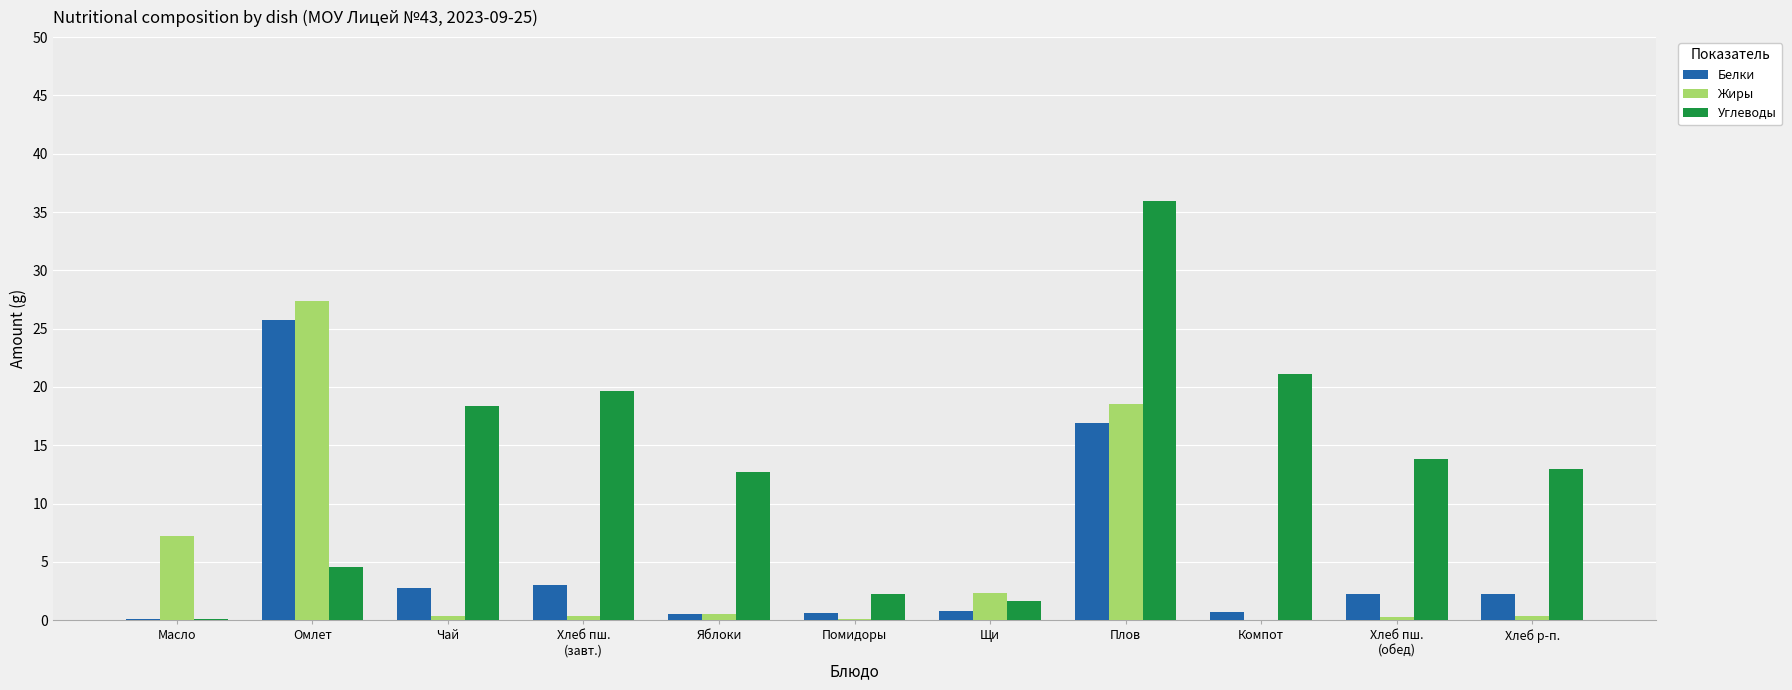

True or false: Белки has a value of 6.6 at Плов.

False